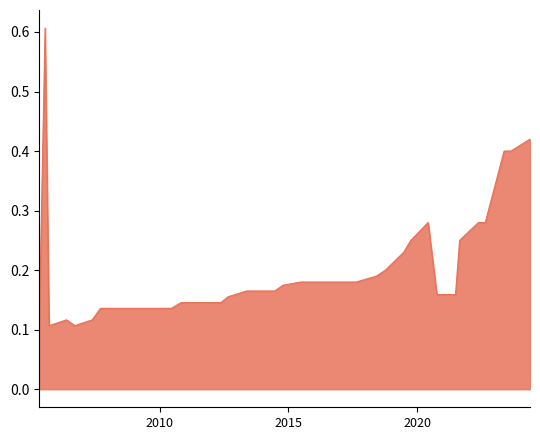

What is the maximum value shown in the chart?

0.6